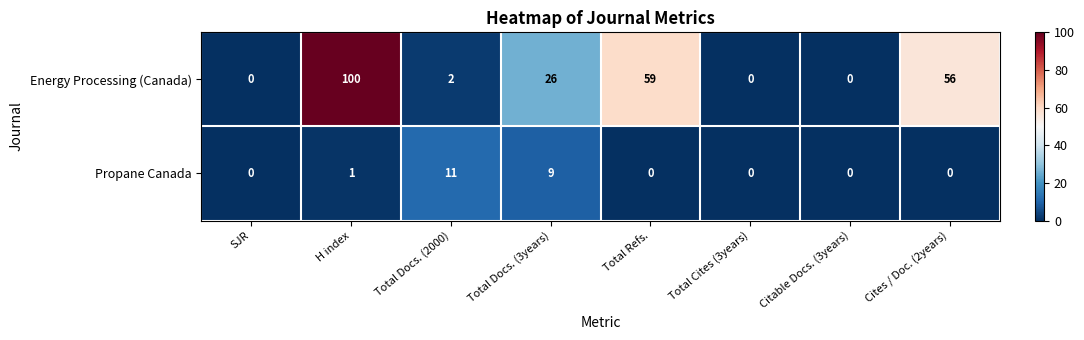

At which category is the sum across all series the highest?

H index